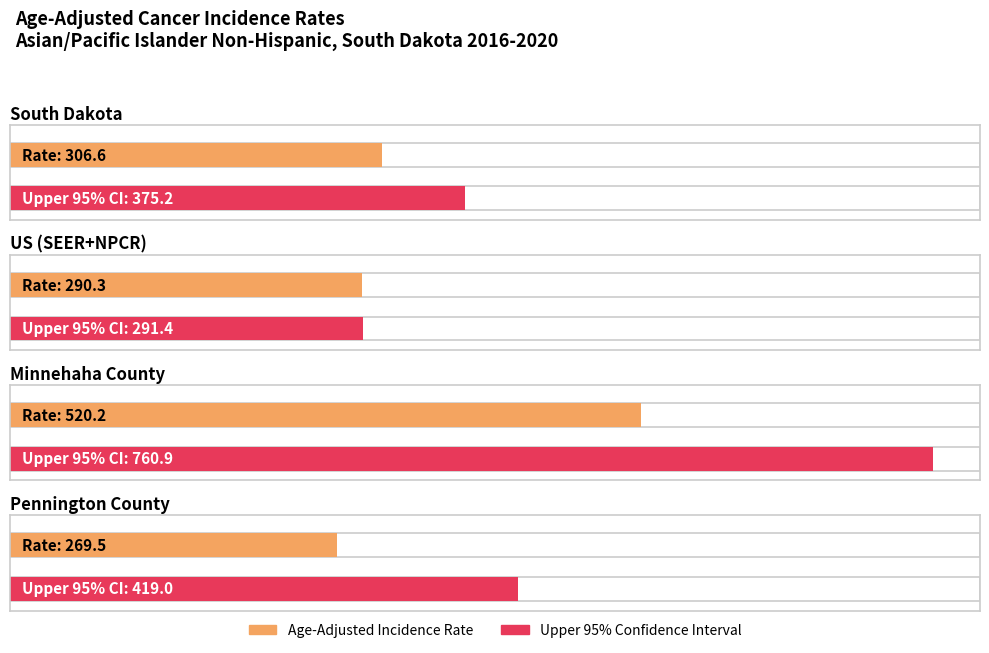

Which category has the highest value in the Age-Adjusted Incidence Rate series?

Minnehaha County